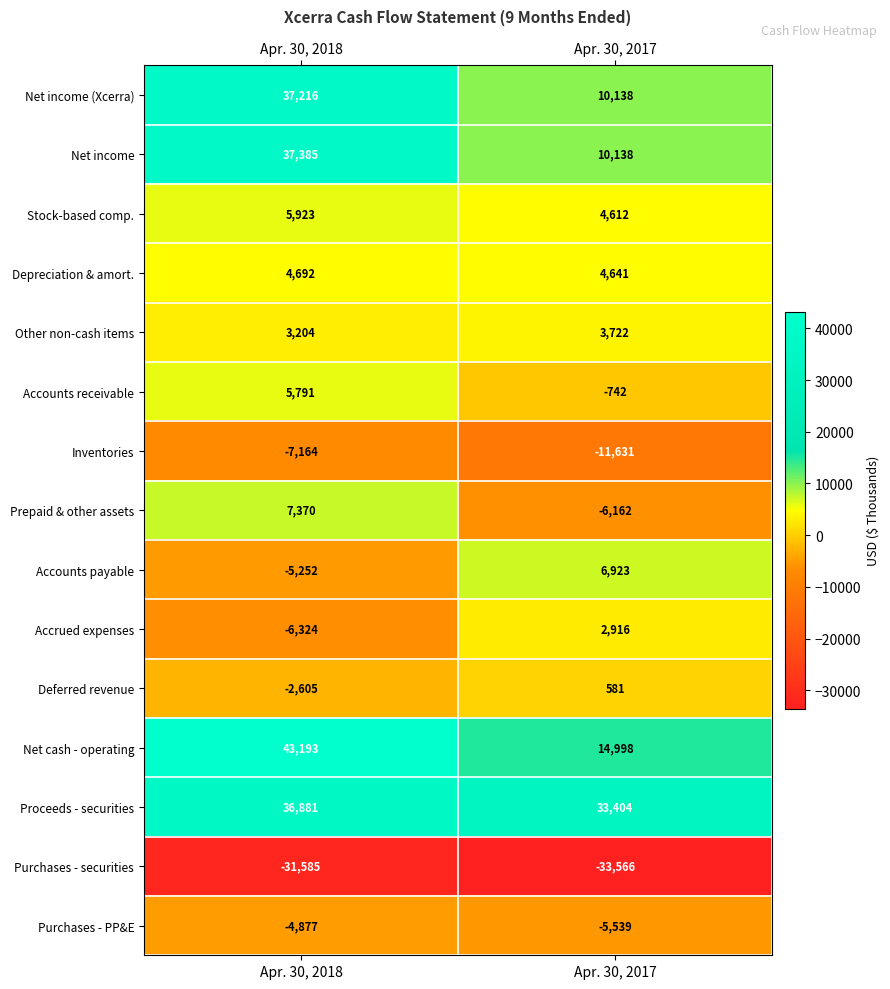

The Accounts receivable series shows -742 at Apr. 30, 2017. True or false?

True